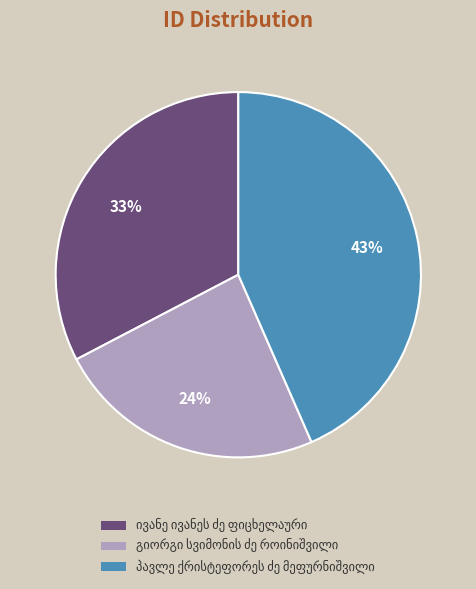

To the nearest percent, what is the average slice percentage?

33%